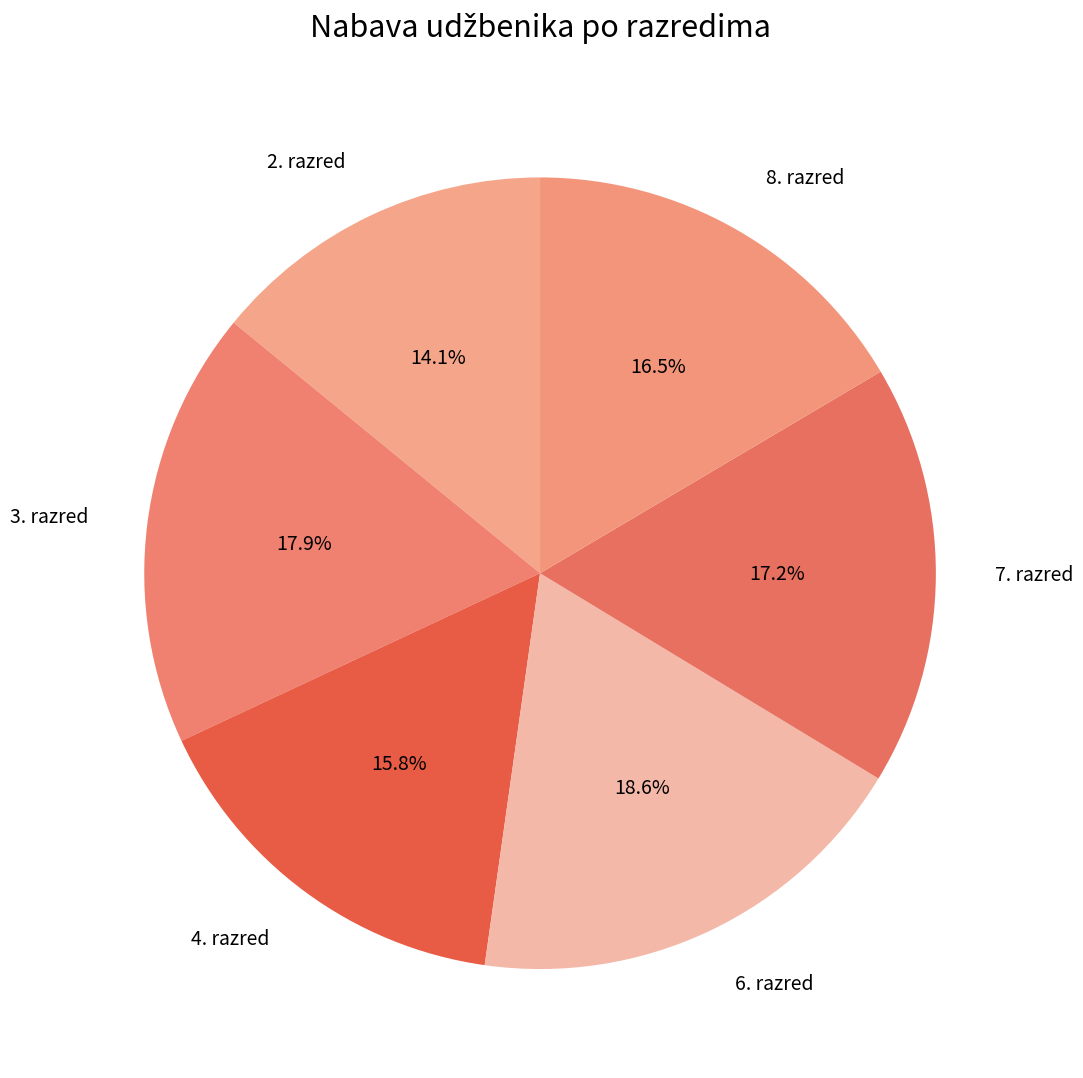

To the nearest percent, what percentage of the pie is 7. razred?

17%